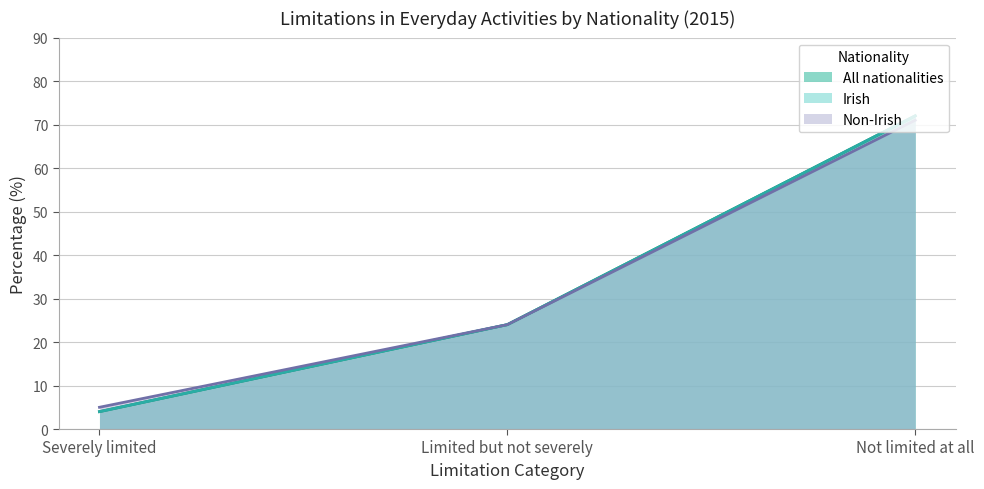

What is the sum of all Non-Irish values?

100